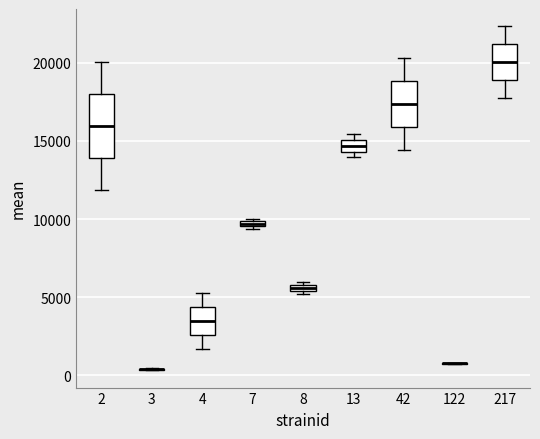

Which box is the tallest, from its lower edge to its upper edge?

2